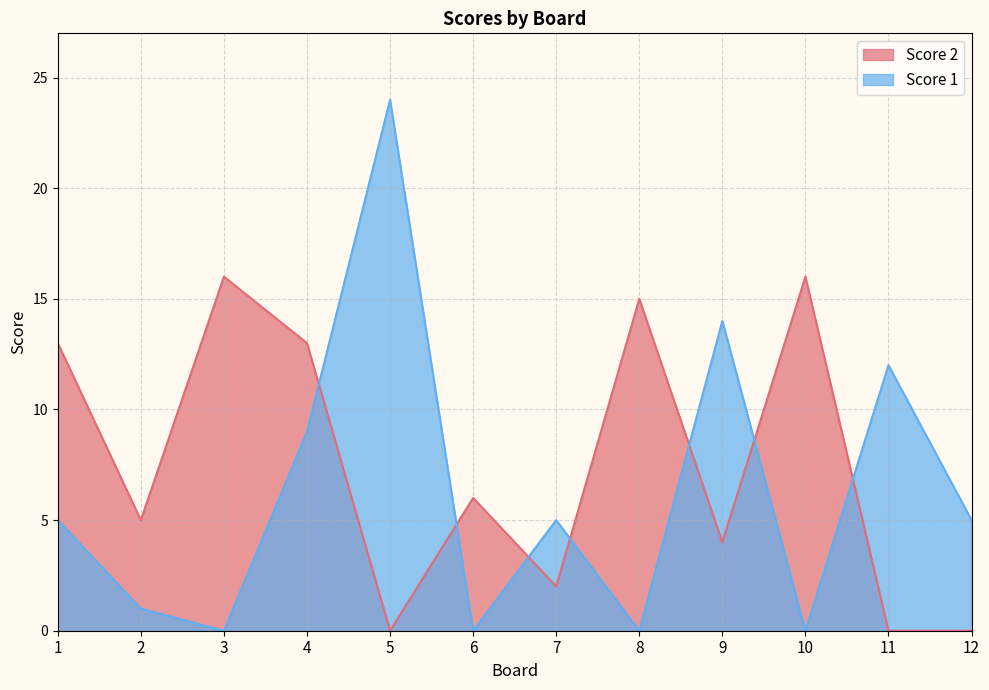

Which category has the highest value across all series?

5